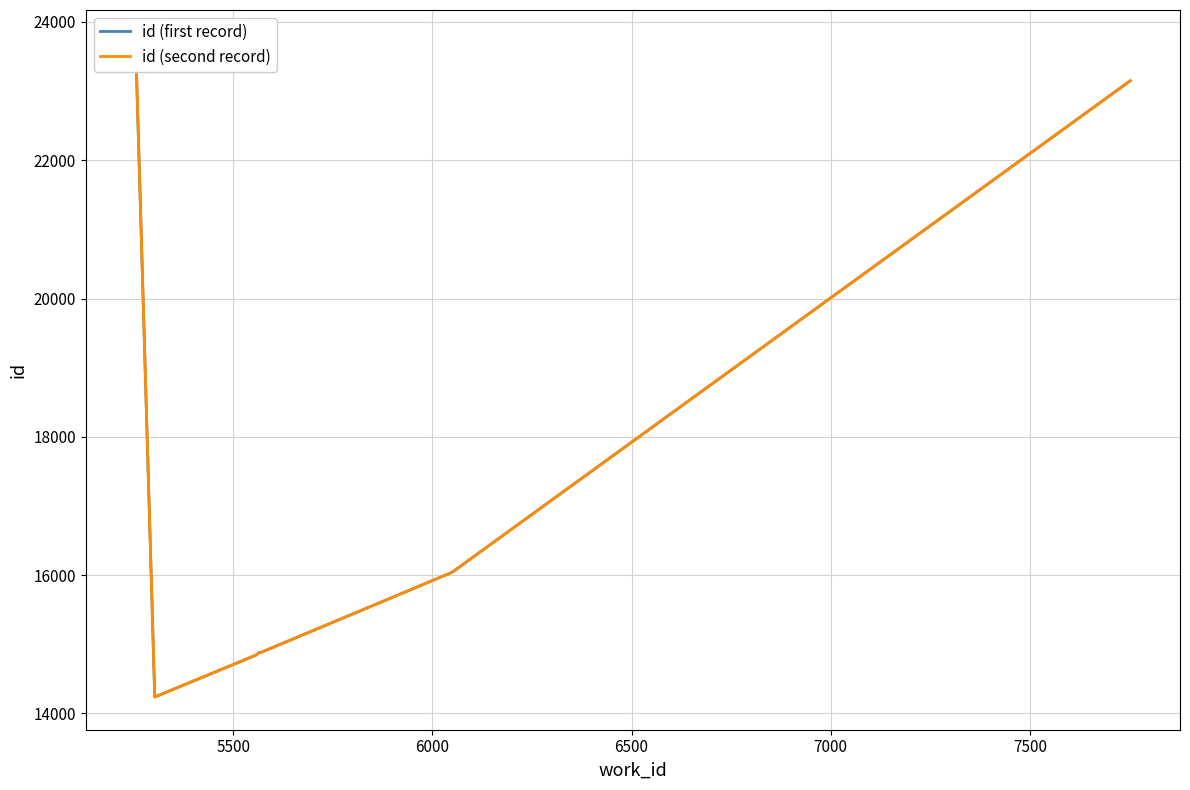

What is the difference between the maximum and minimum values in the id (second record) series?

9464